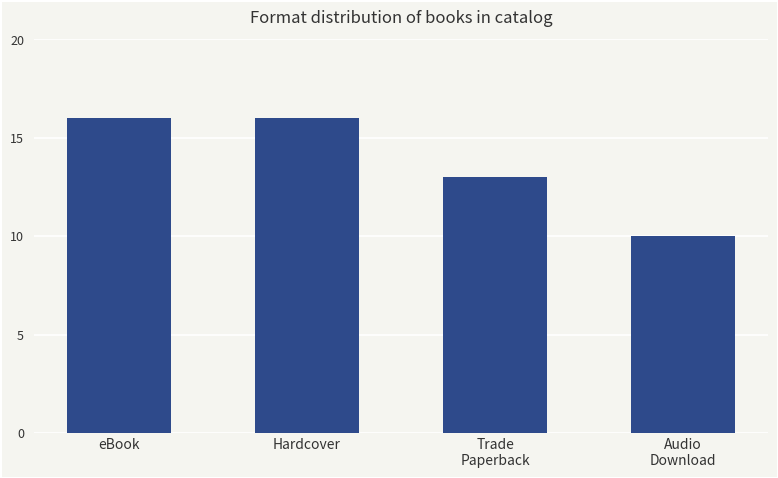

Reading left to right, what are all the values shown in this chart?

eBook=16	Hardcover=16	Trade
Paperback=13	Audio
Download=10